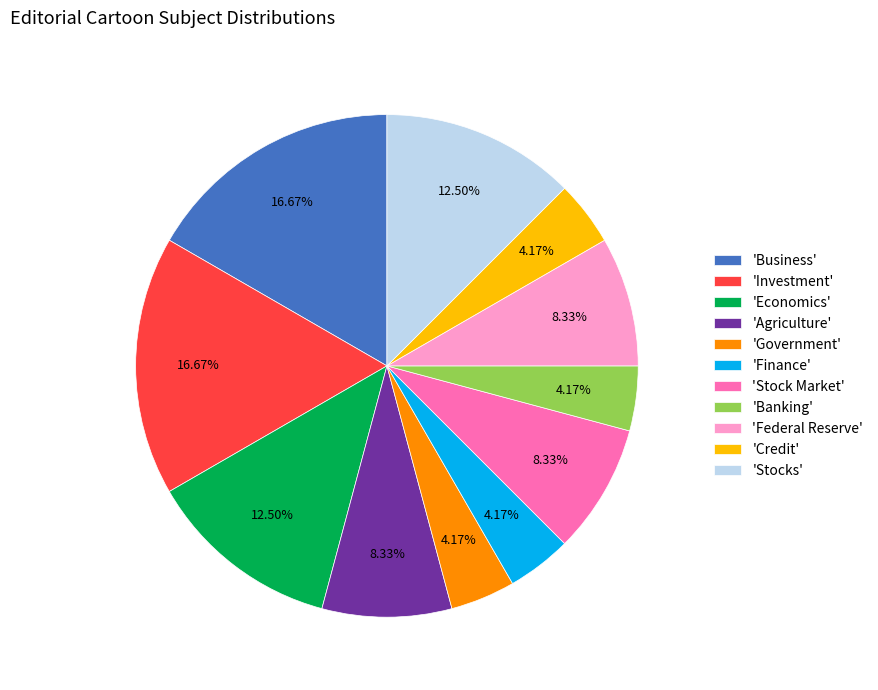

Is there a majority slice in this chart?

No